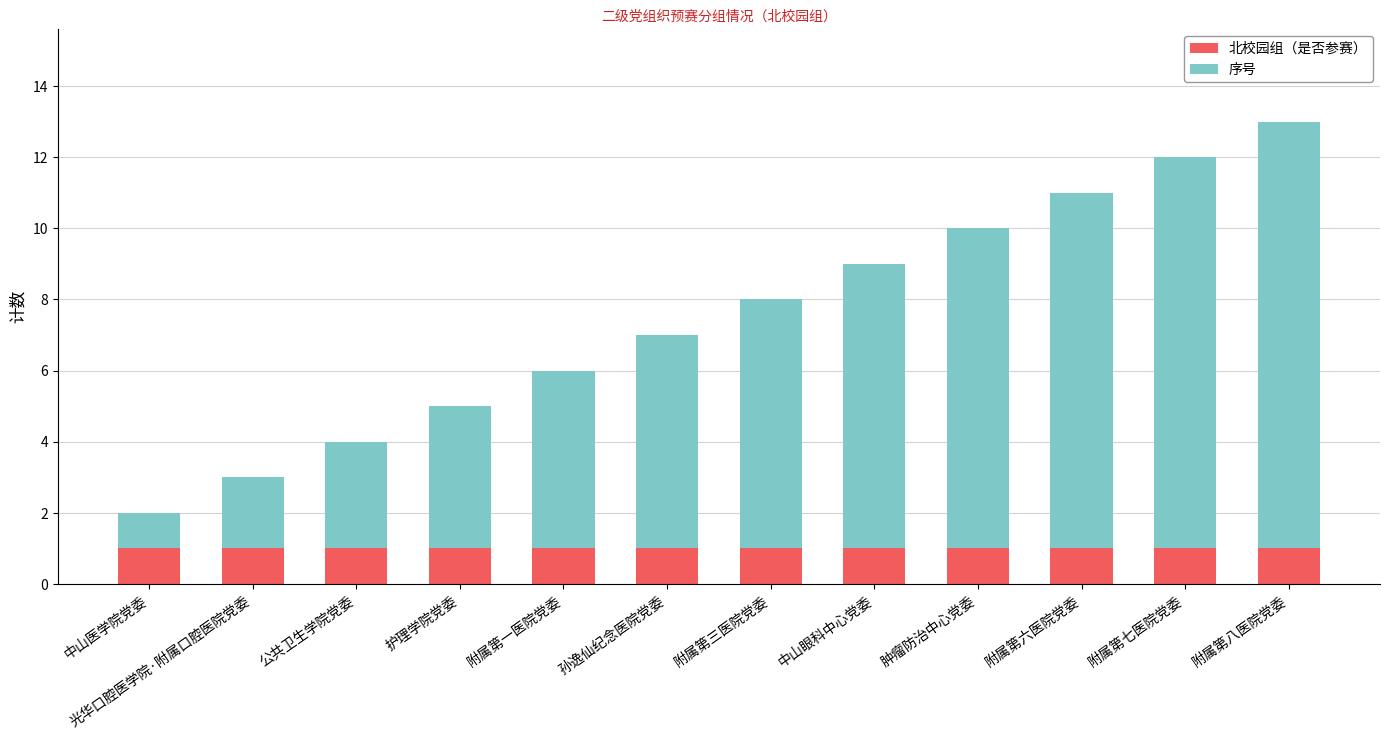

Are the bars horizontal?

No